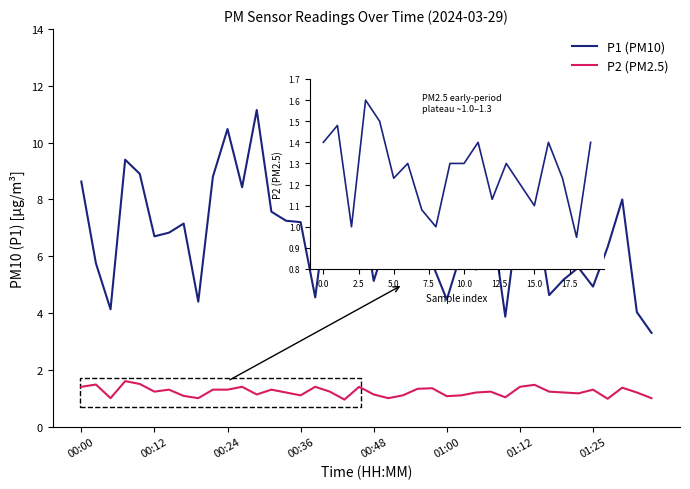

Which category has the lowest value in the P1 series?

39